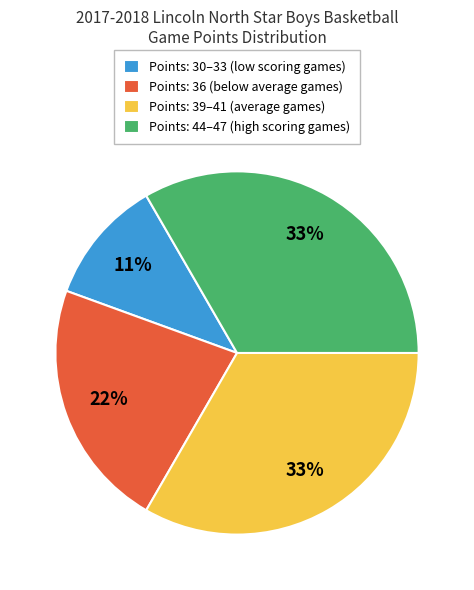

Which has a higher value, Points: 36 (below average games) or Points: 44–47 (high scoring games)?

Points: 44–47 (high scoring games)